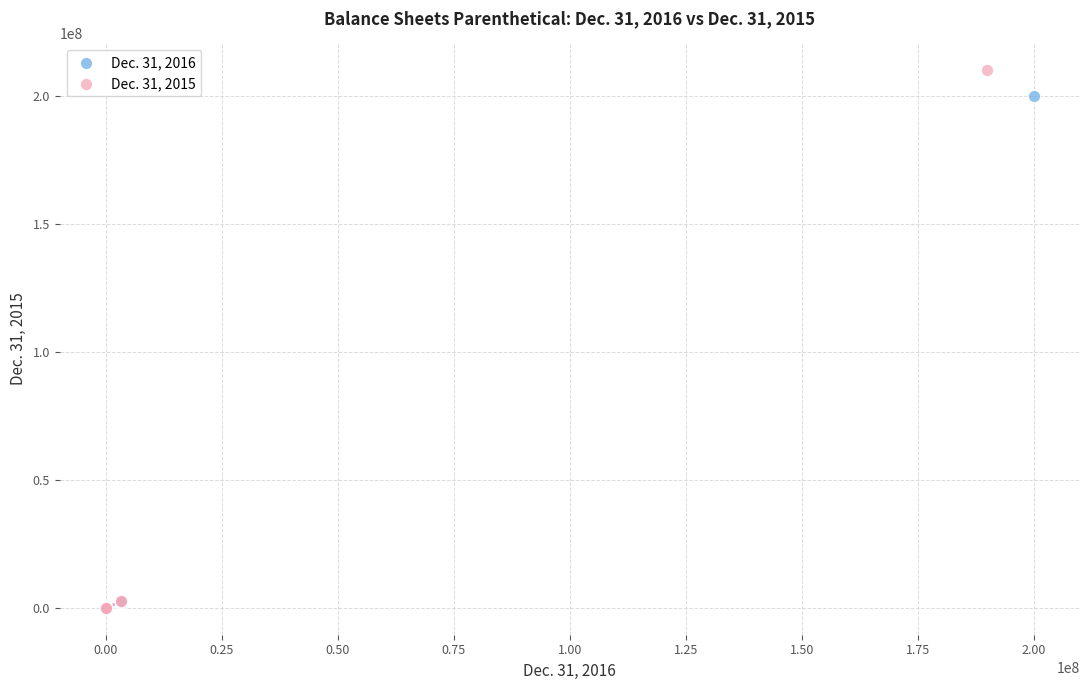

Which series has the largest Y range (max minus min)?

Dec. 31, 2015